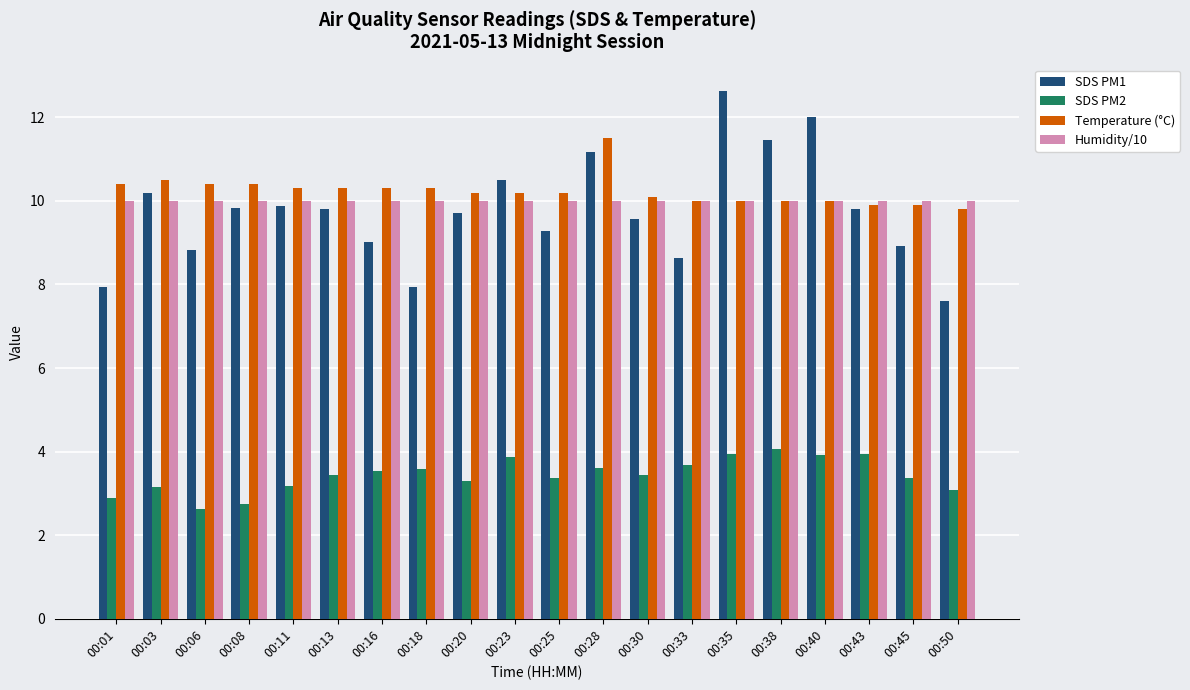

At 00:06, list the series in order from smallest to largest.

SDS PM2, SDS PM1, Humidity/10, Temperature (°C)